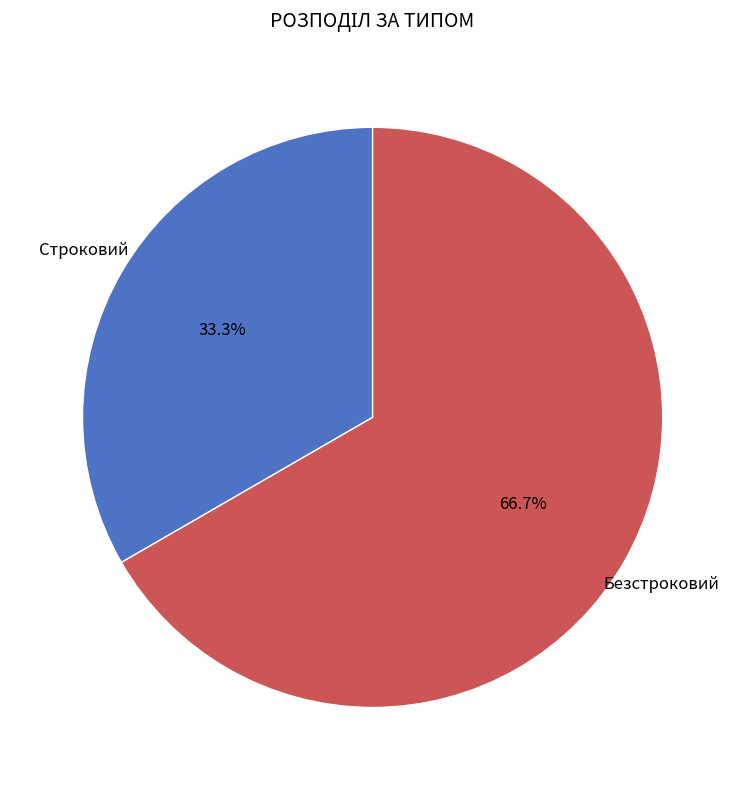

Which category has the biggest portion of the pie?

Безстроковий